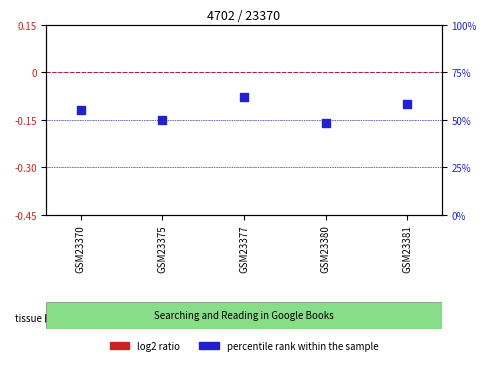

Which series contains the highest Y value?

percentile rank within the sample